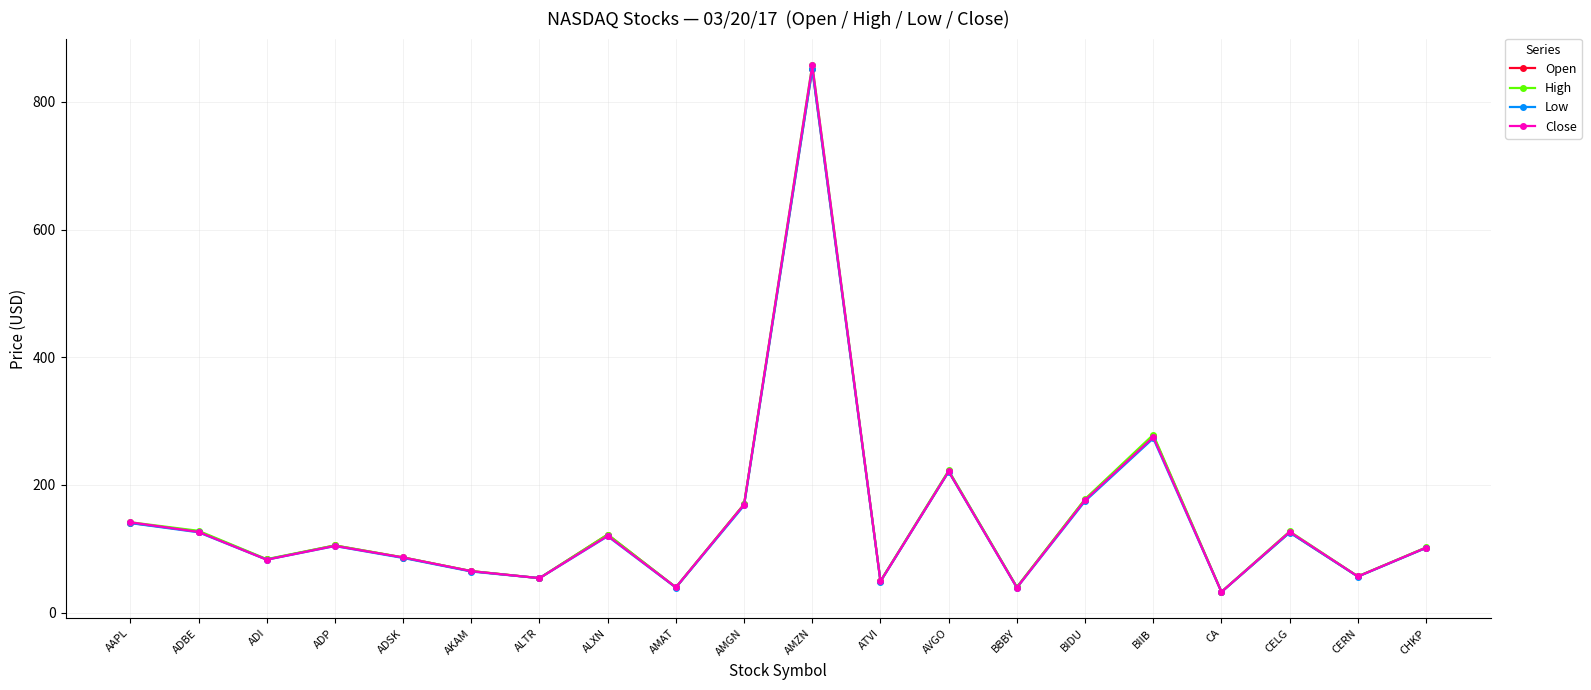

What is the label of the 17th point from the left?

CA